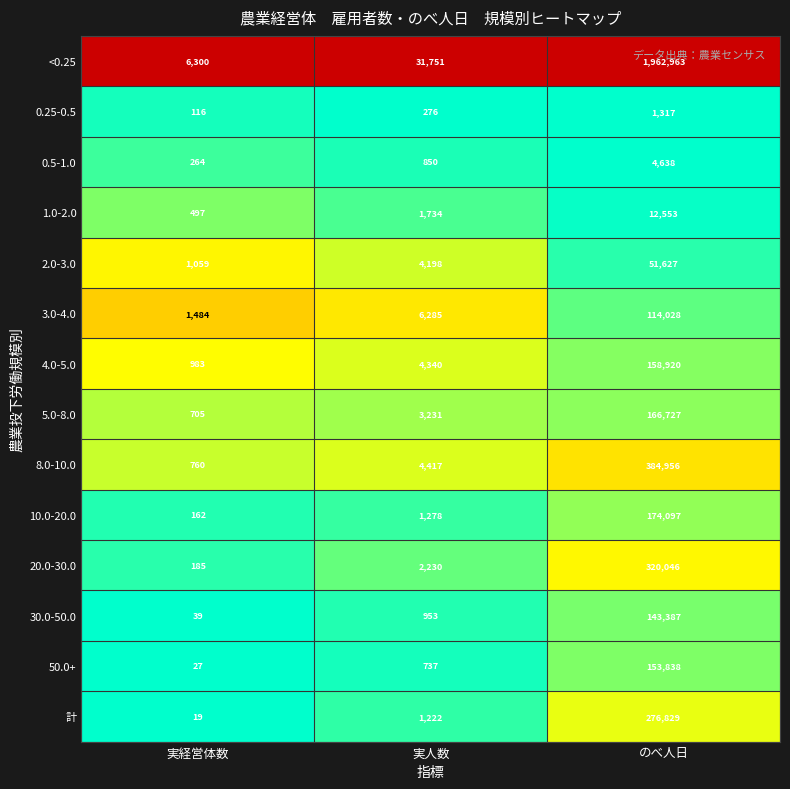

Rank the series at のべ人日 from highest to lowest value.

<0.25, 8.0-10.0, 20.0-30.0, 計, 10.0-20.0, 5.0-8.0, 4.0-5.0, 50.0+, 30.0-50.0, 3.0-4.0, 2.0-3.0, 1.0-2.0, 0.5-1.0, 0.25-0.5